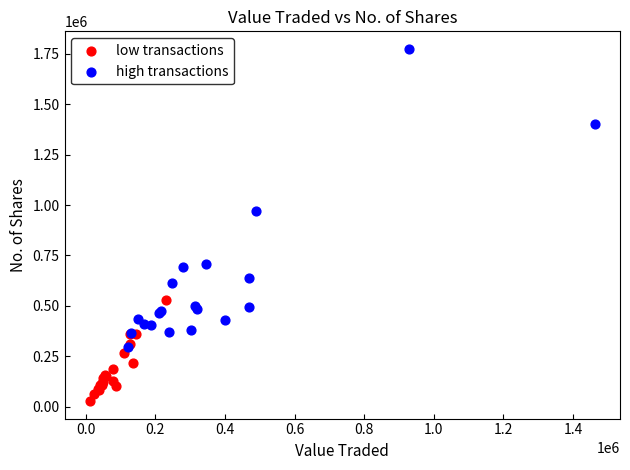

Which series contains the lowest Y value?

low transactions